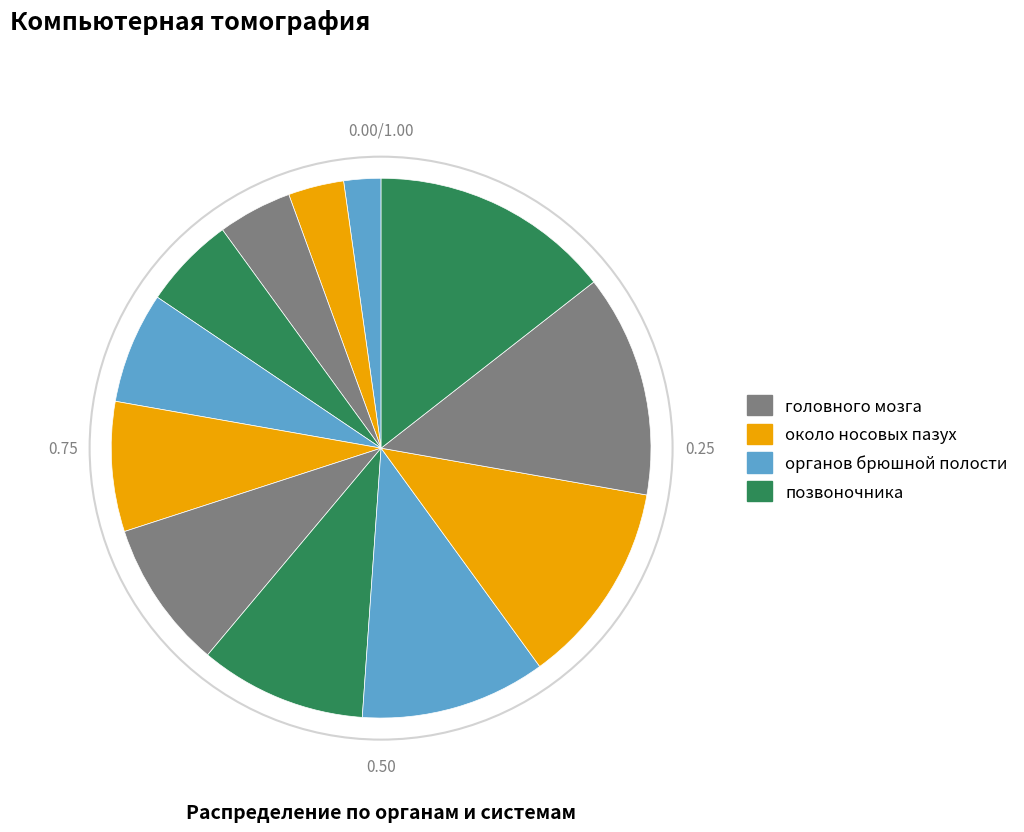

To the nearest percent, what is the average slice percentage?

8%